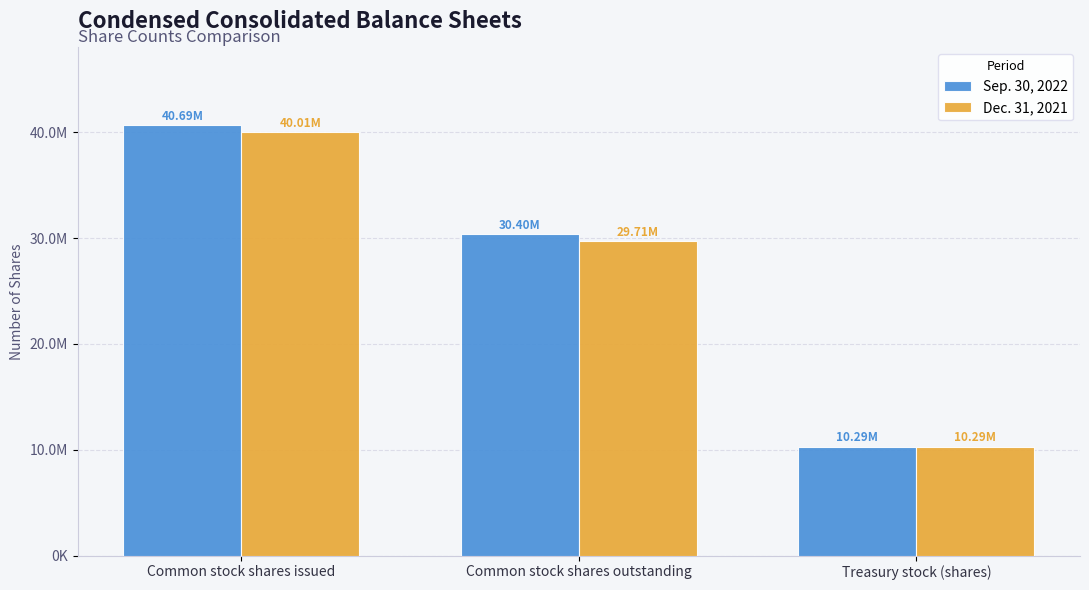

What position from the left is Treasury stock (shares)?

3